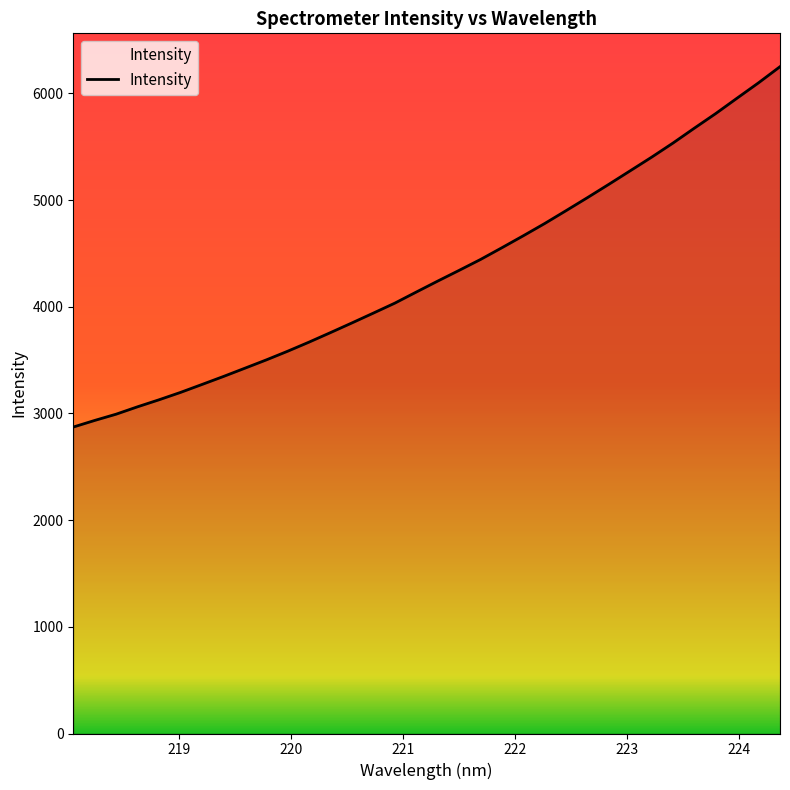

What is the smallest value displayed?

2872.4